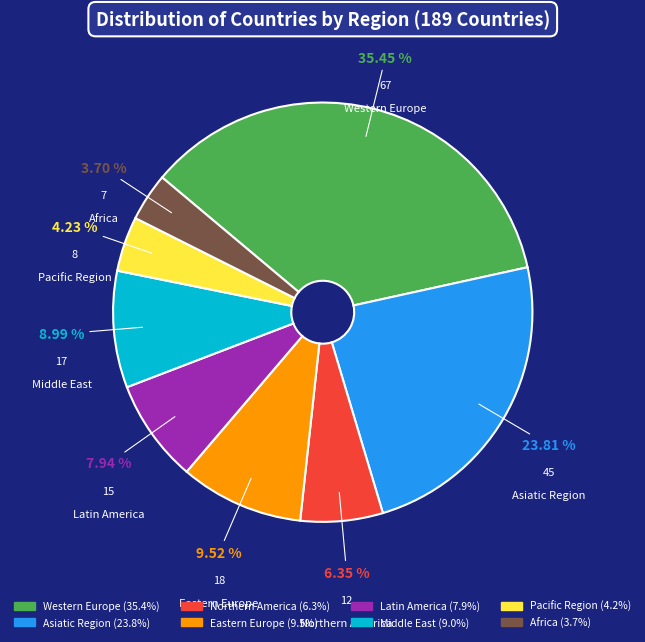

How many slices are in this pie chart?

8